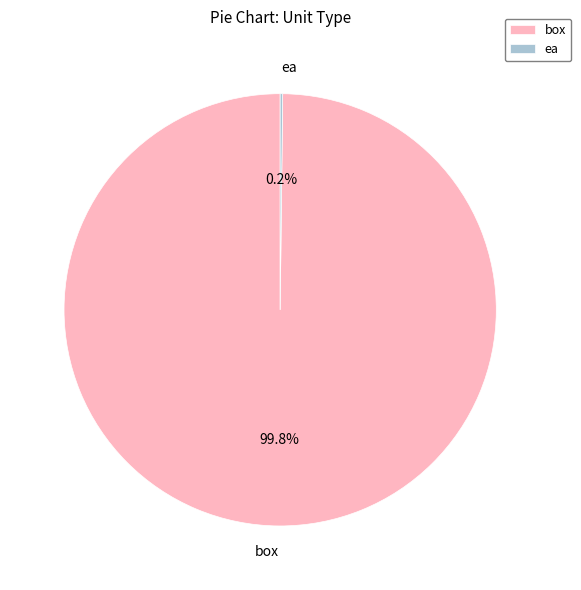

Which slice is the largest?

box